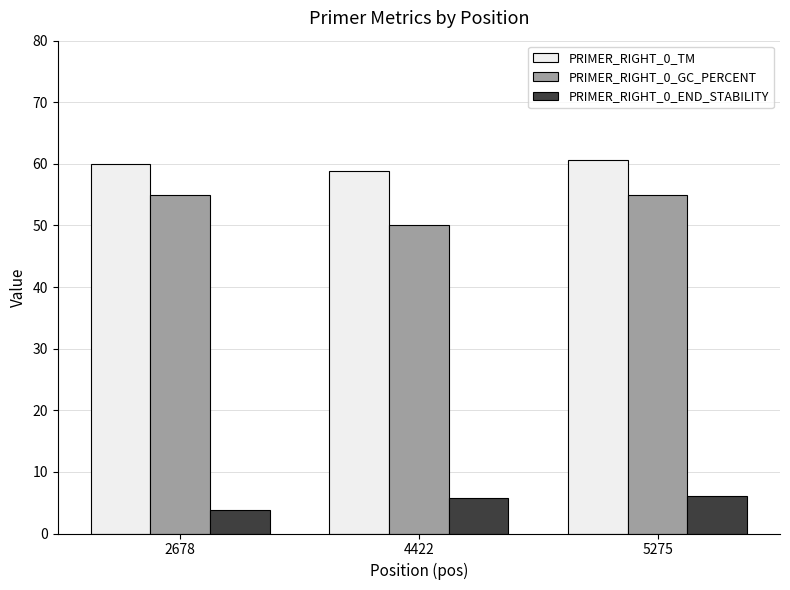

What is the sum of all PRIMER_RIGHT_0_GC_PERCENT values?

160.0